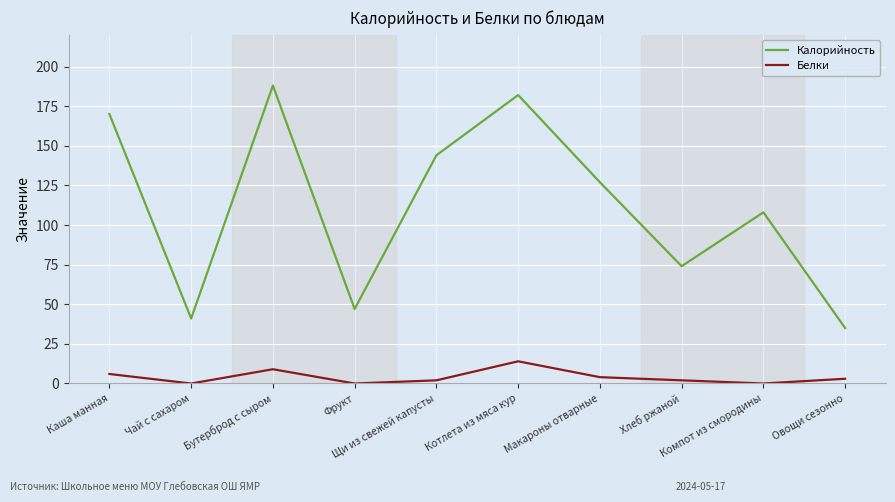

In Калорийность, how many points are lower than both neighbors (excluding endpoints)?

3